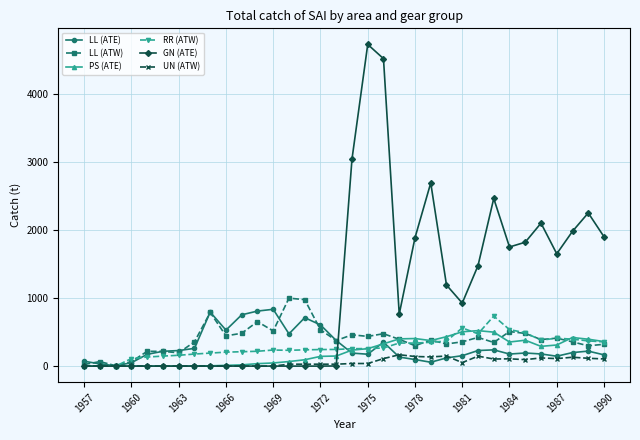

True or false: RR (ATW) has more than 0 interior local peaks.

True